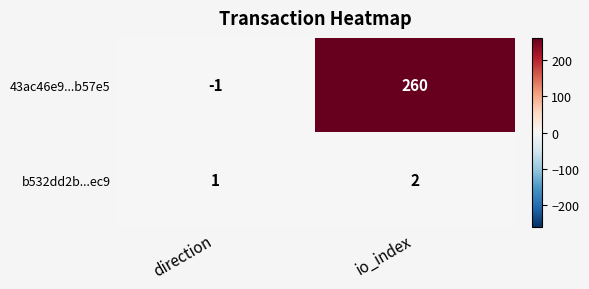

Reading right to left, transcribe all the data shown in this chart.

43ac46e9...b57e5: 260	-1
b532dd2b...ec9: 2	1